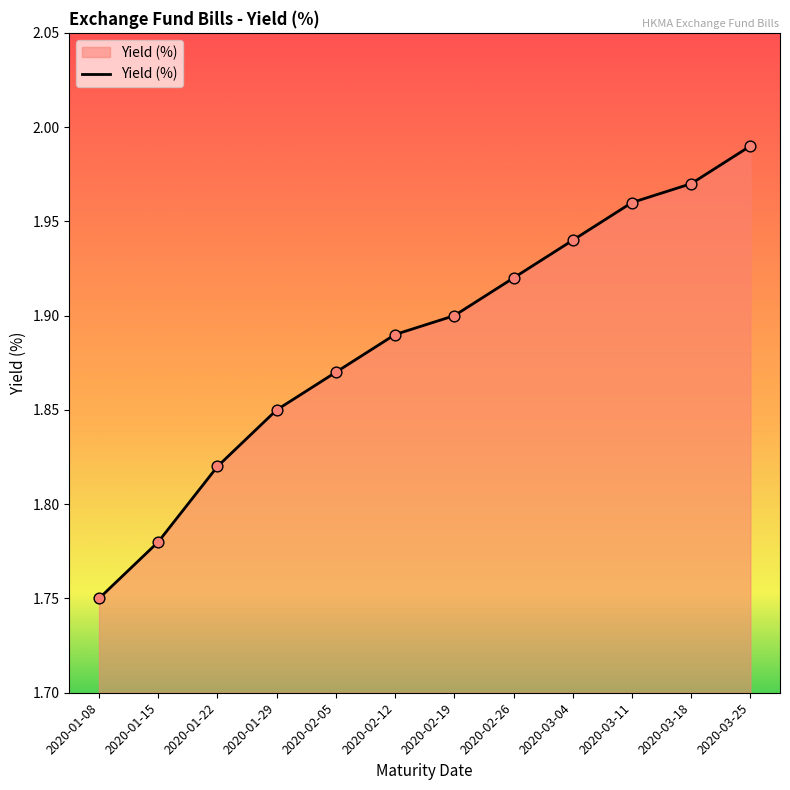

What is the change in value from 2020-01-08 to 2020-03-04?

+0.2